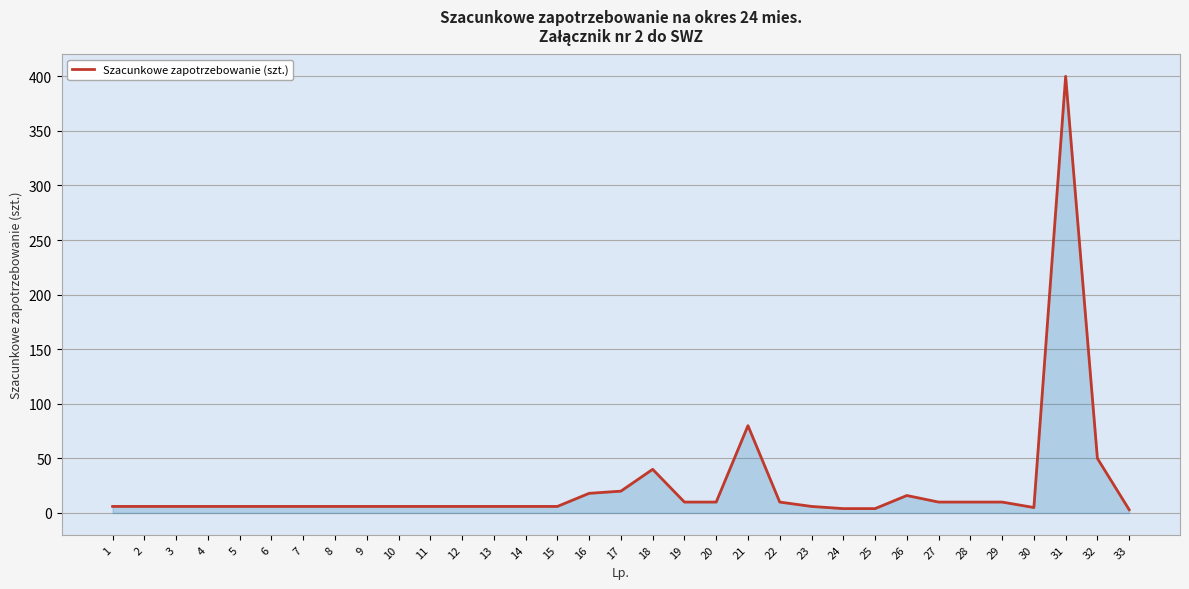

Approximately how many times larger is the value at 21 compared to 10?

13.3